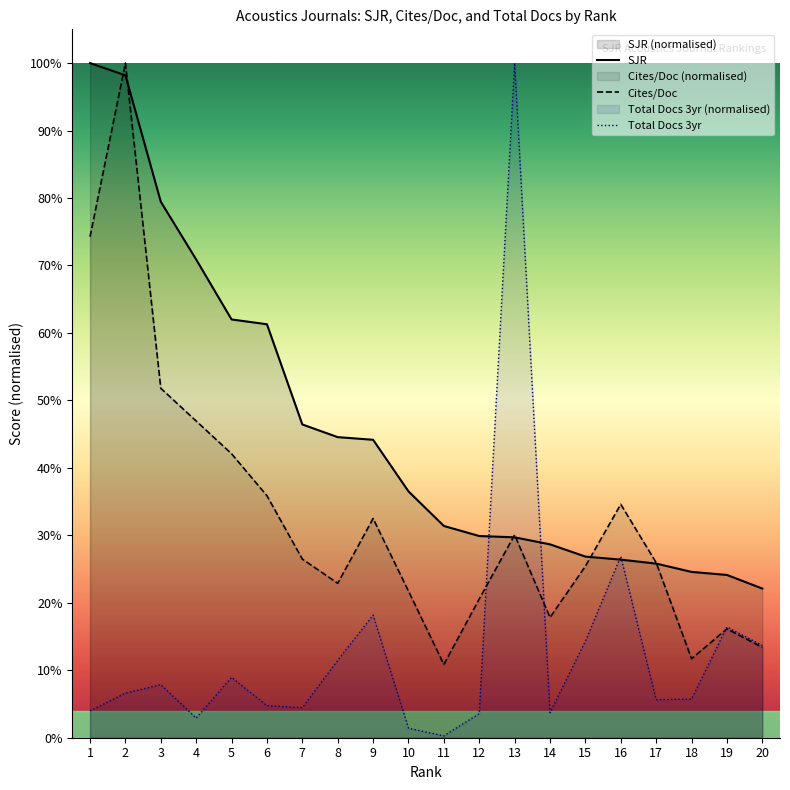

Does the chart have visible grid lines?

No